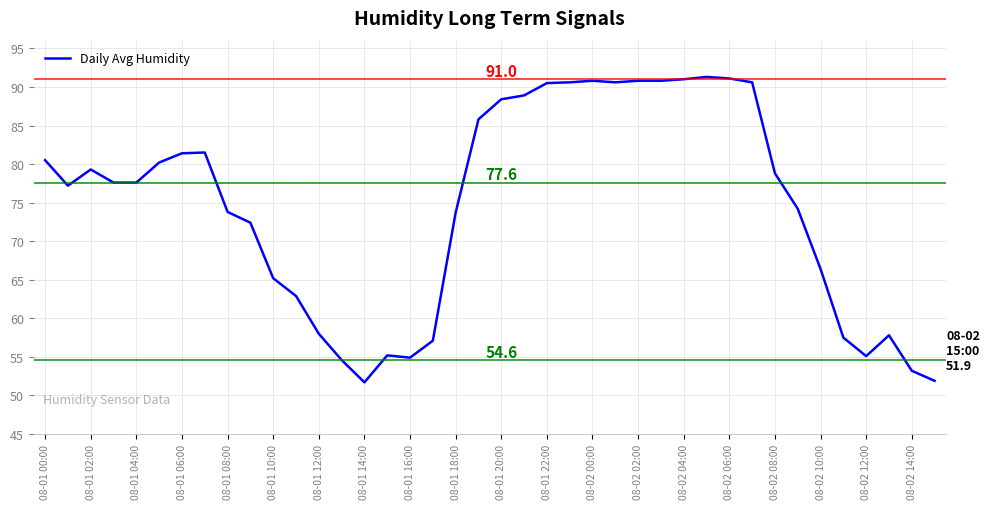

What is the maximum value shown in the chart?

91.3